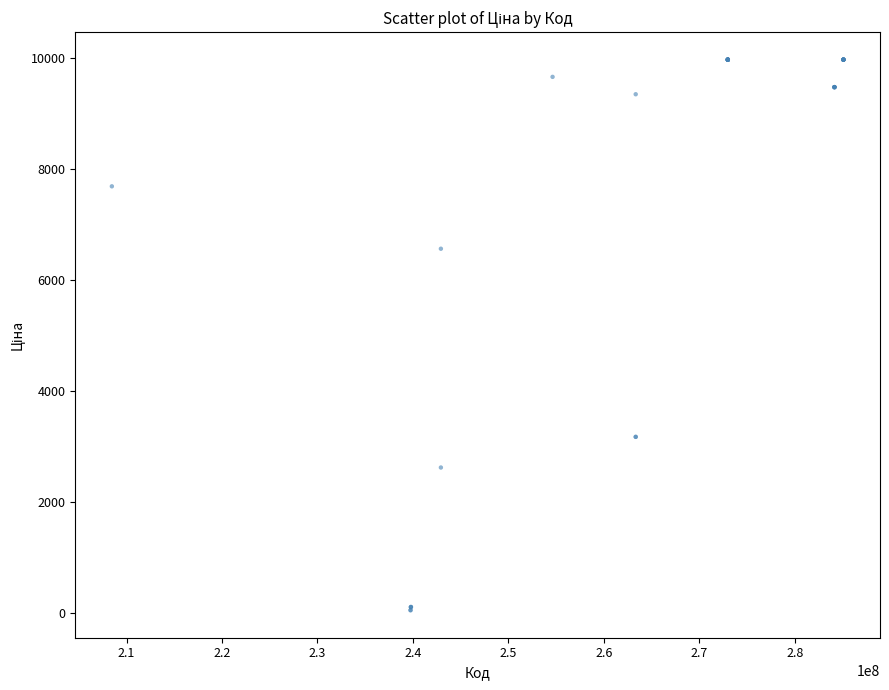

What Y value in the scatter plot is closest to 5016?

6568.8